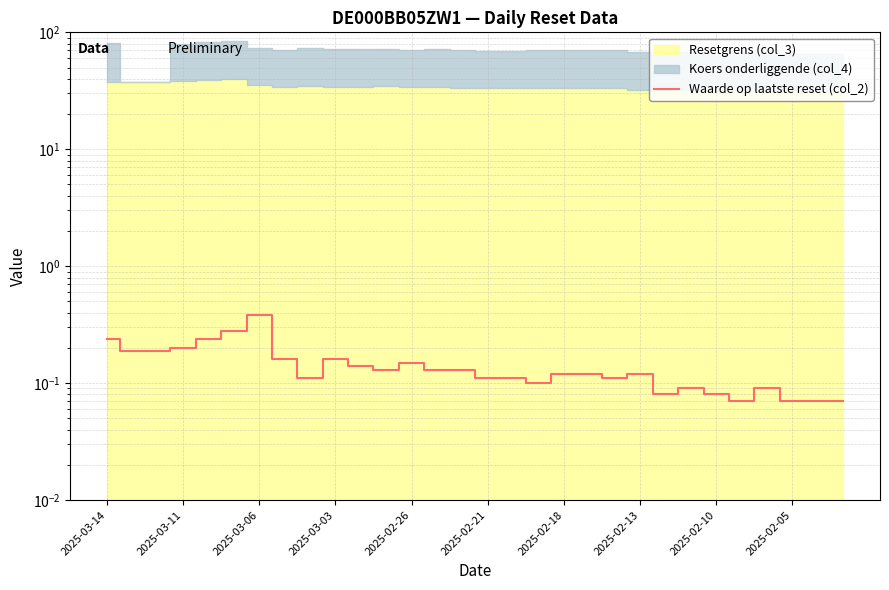

True or false: there are more than 2 points higher than both neighbors.

True